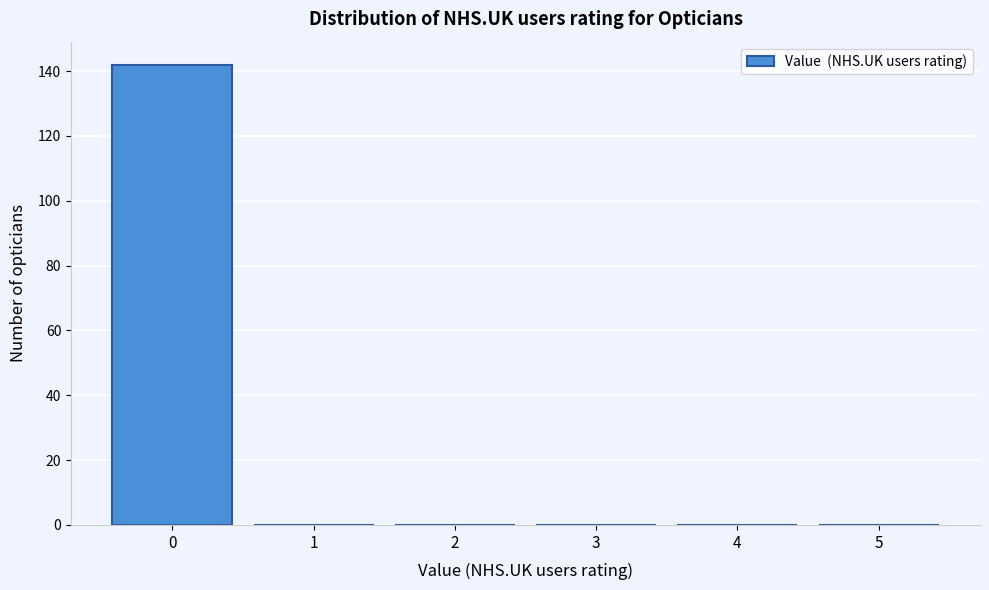

Reading left to right, transcribe this chart: for each bar, give the range it covers on the x-axis and its height. The values are not printed on the chart, so give them approximately, as read against the axis.

-0.5 to 0.5: 142
0.5 to 1.5: 0
1.5 to 2.5: 0
2.5 to 3.5: 0
3.5 to 4.5: 0
4.5 to 5.5: 0